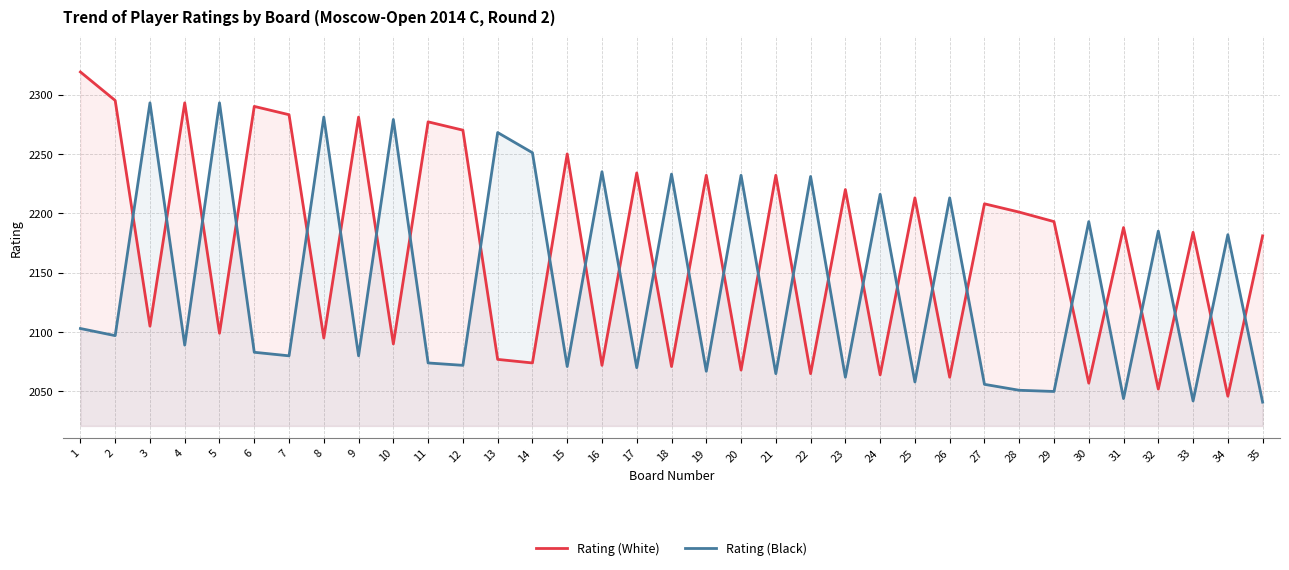

What is the difference between the second highest and second lowest values in the Rating (White) series?

243